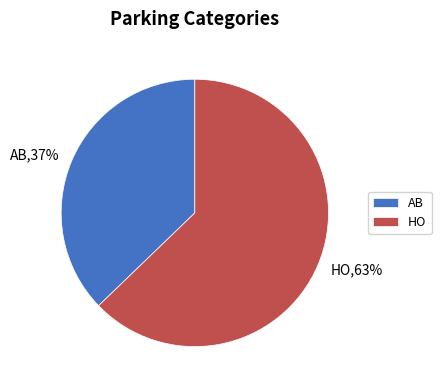

To the nearest percent, what is the difference between the HO and AB slice percentages?

26%